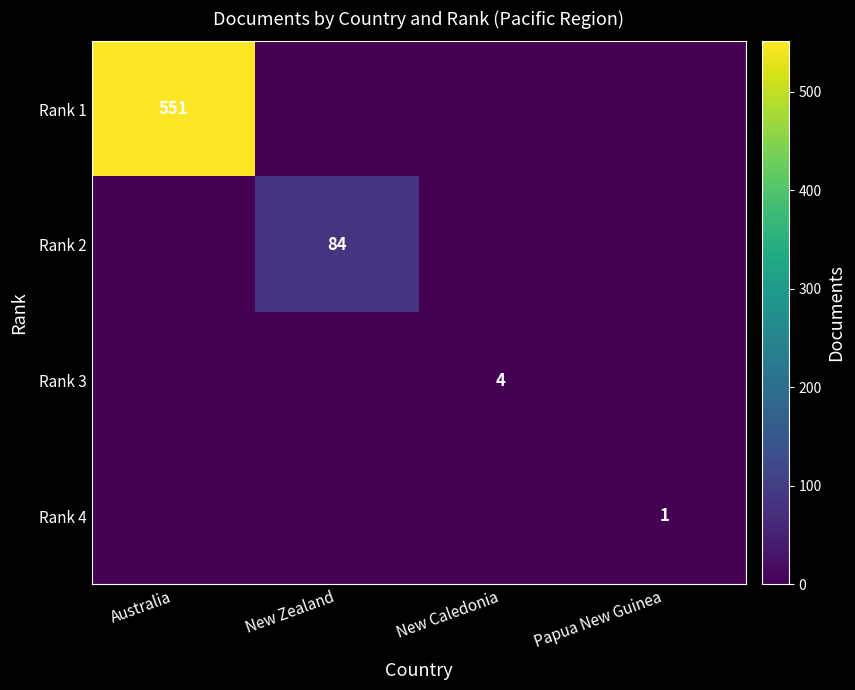

Between New Caledonia and Papua New Guinea, which is larger?

New Caledonia